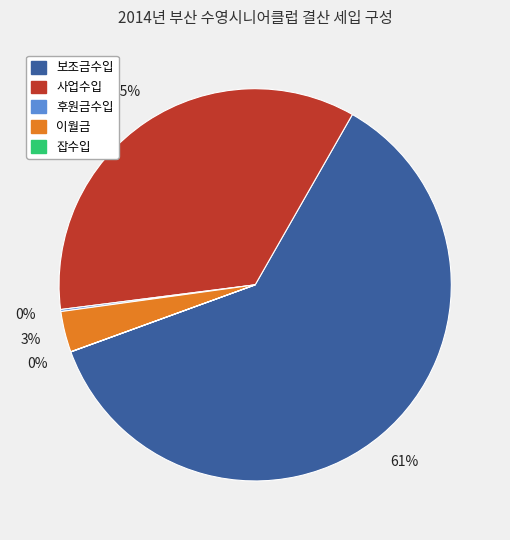

What percentage is the 이월금 slice, to the nearest percent?

3%